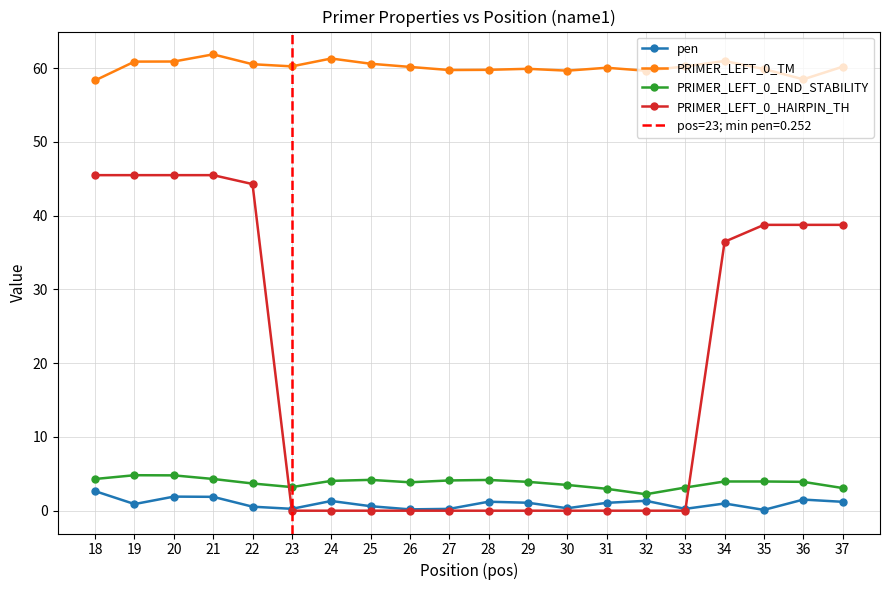

What is the minimum value for PRIMER_LEFT_0_END_STABILITY?

2.2